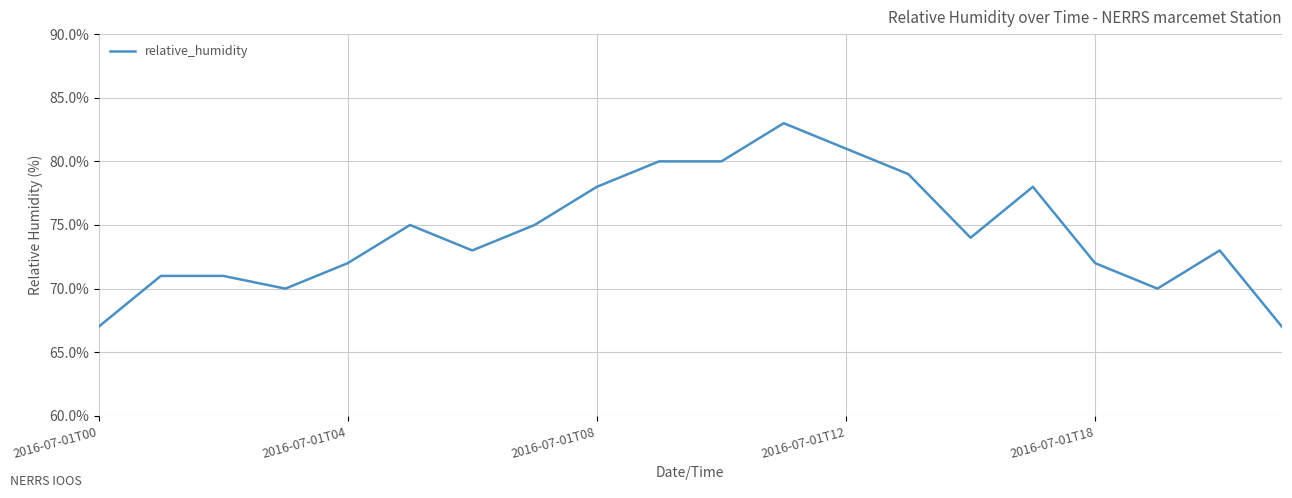

What is the maximum value shown in the chart?

83